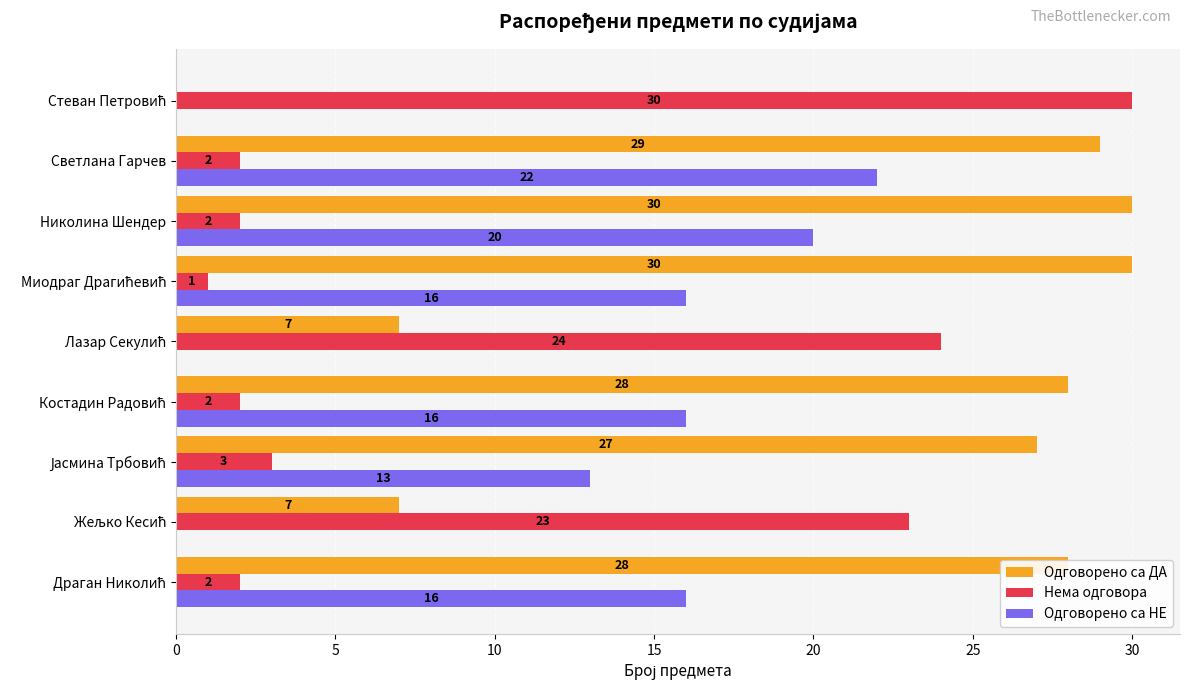

At which category is the sum across all series the highest?

Светлана Гарчев